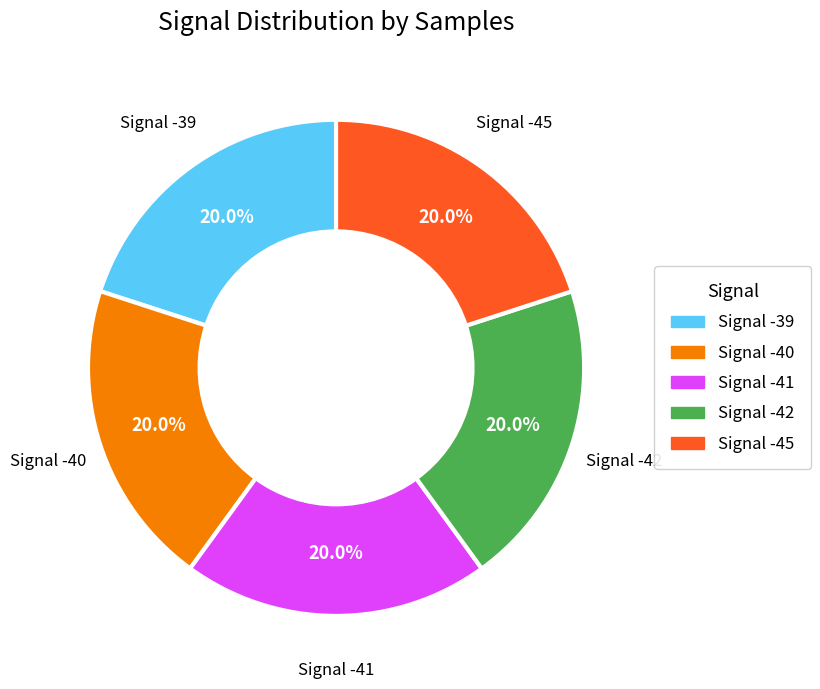

Is it true that Signal -41 is 20% of the pie?

True